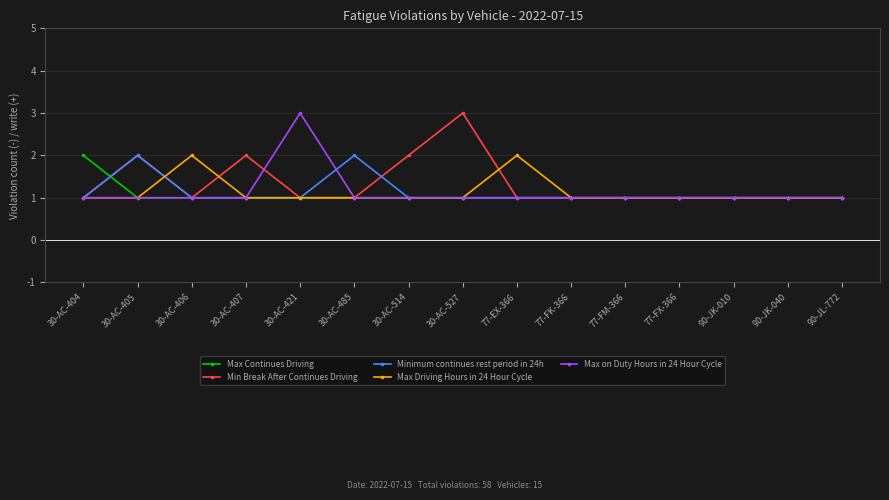

Is it true that Minimum continues rest period in 24h equals 1 at 30-AC-404?

True